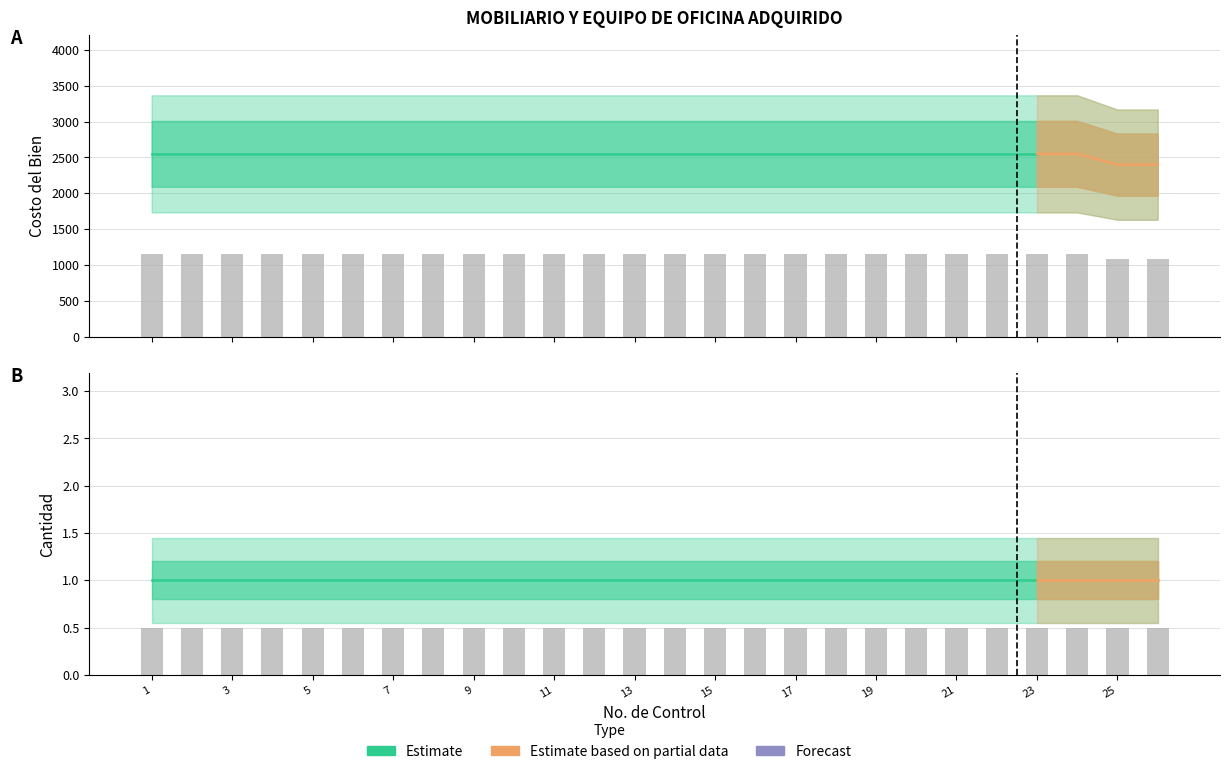

How many bars are there in total?

26